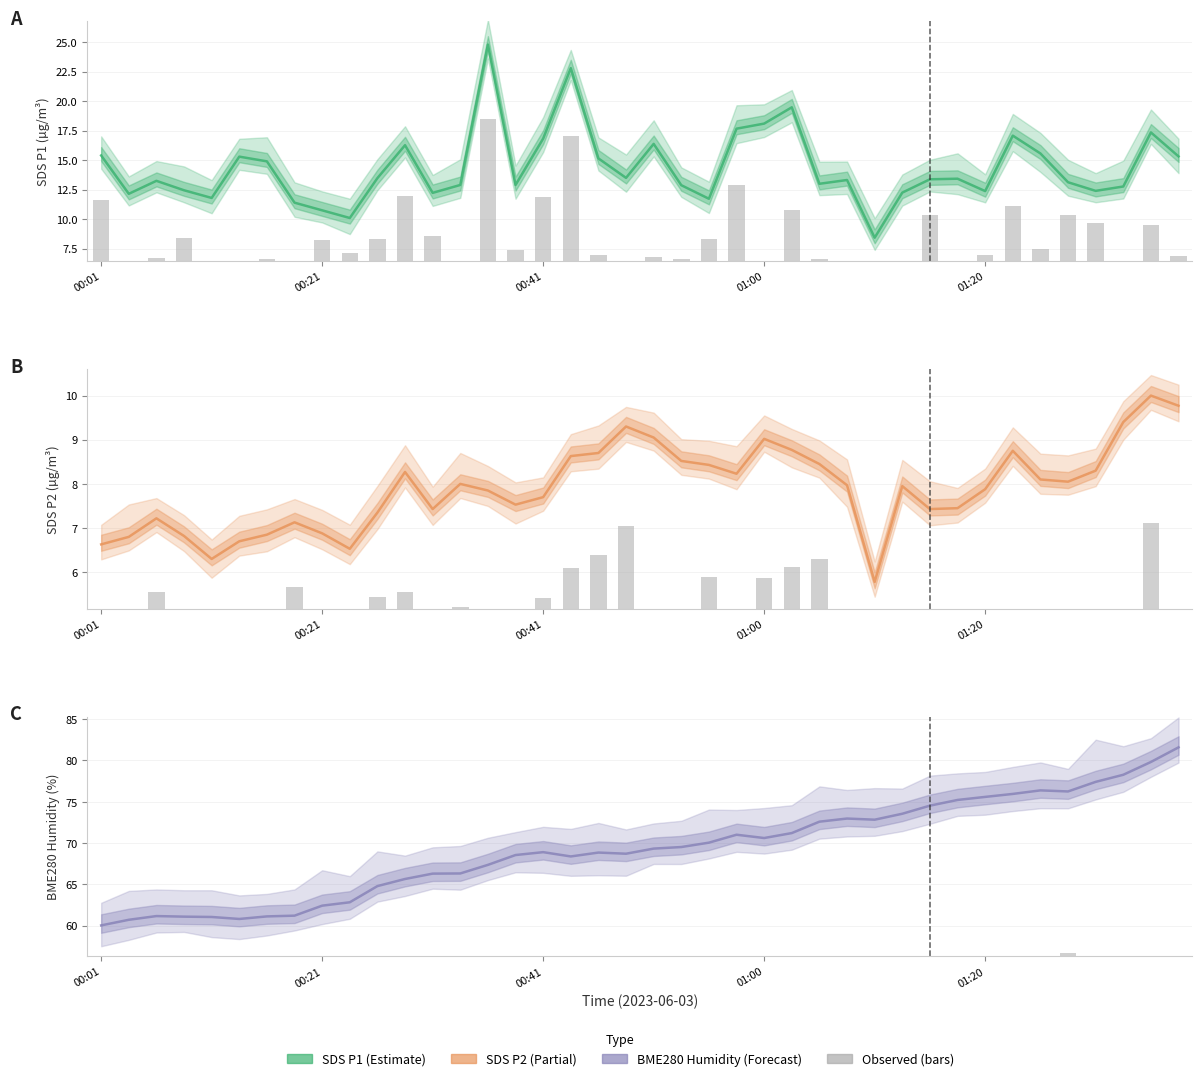

Is the value of Observed at 6 greater than the value of BME280_humidity at 18?

No